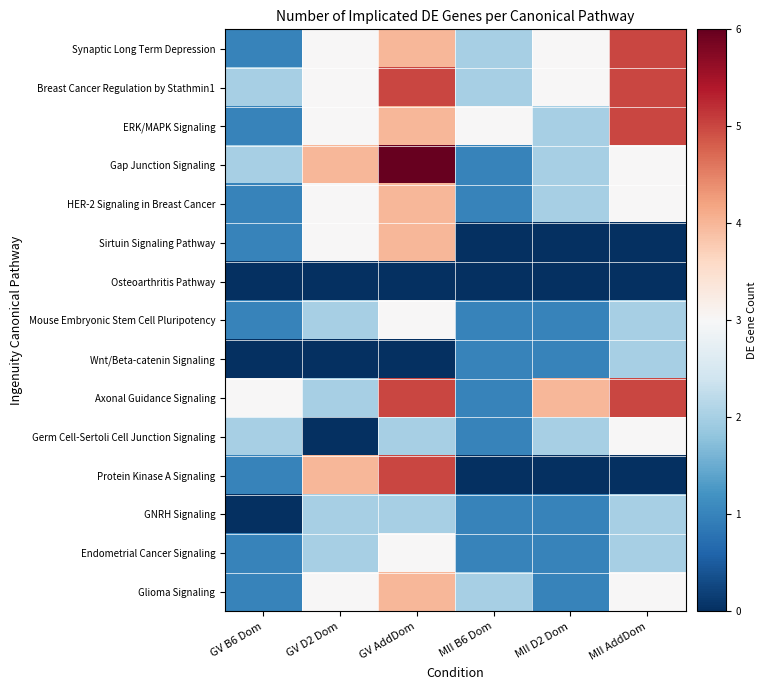

What is the total value across all series at GV D2 Dom?

34